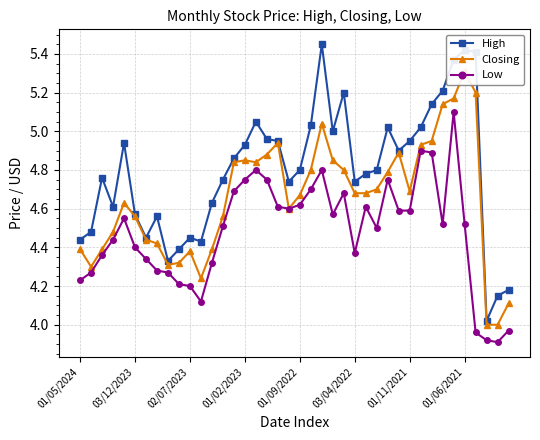

What is the maximum value shown in the chart?

5.5